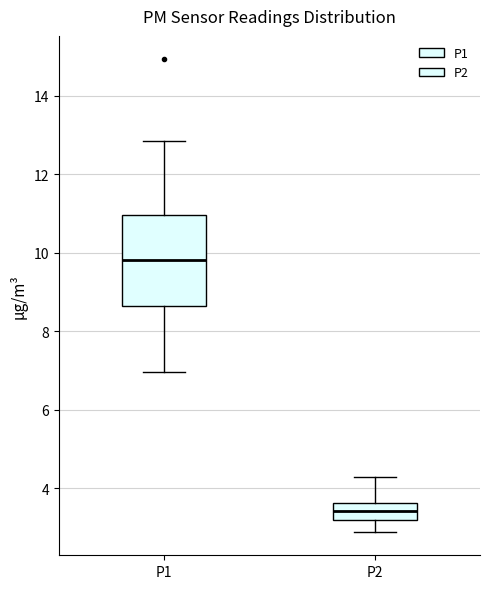

Which box is the tallest, from its lower edge to its upper edge?

P1